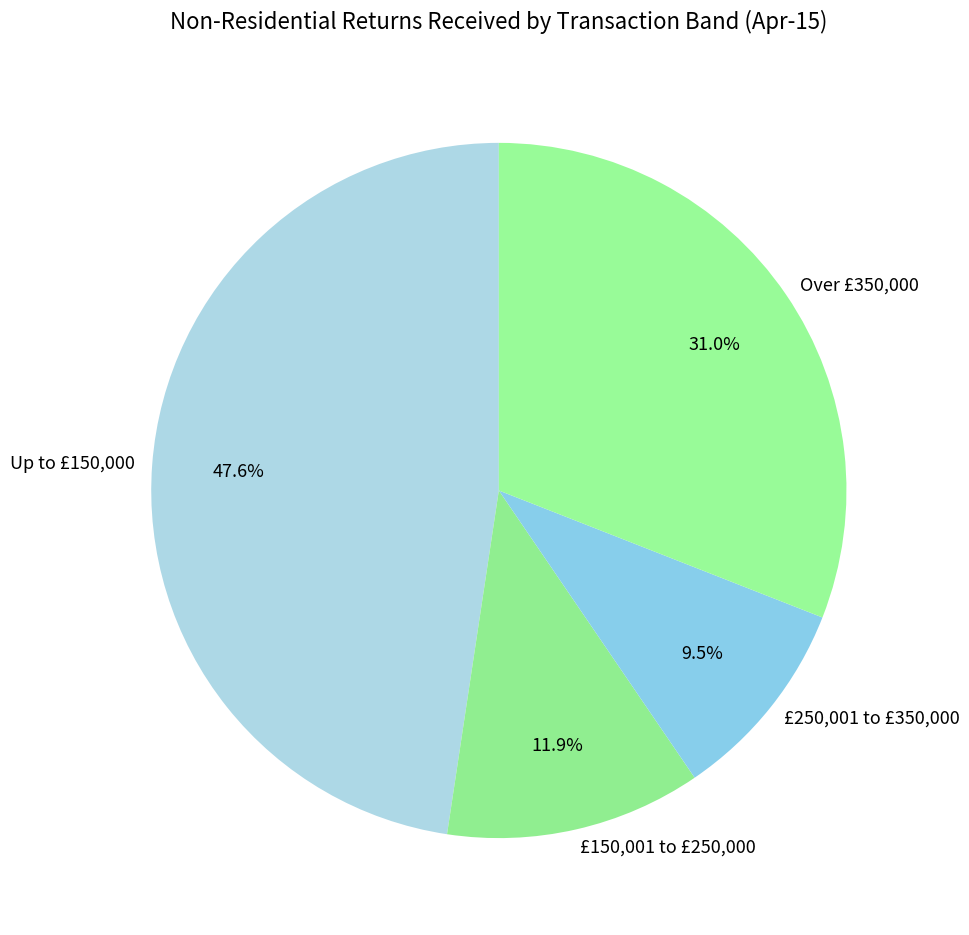

To the nearest percent, what is the combined percentage of £250,001 to £350,000 and Up to £150,000?

57%